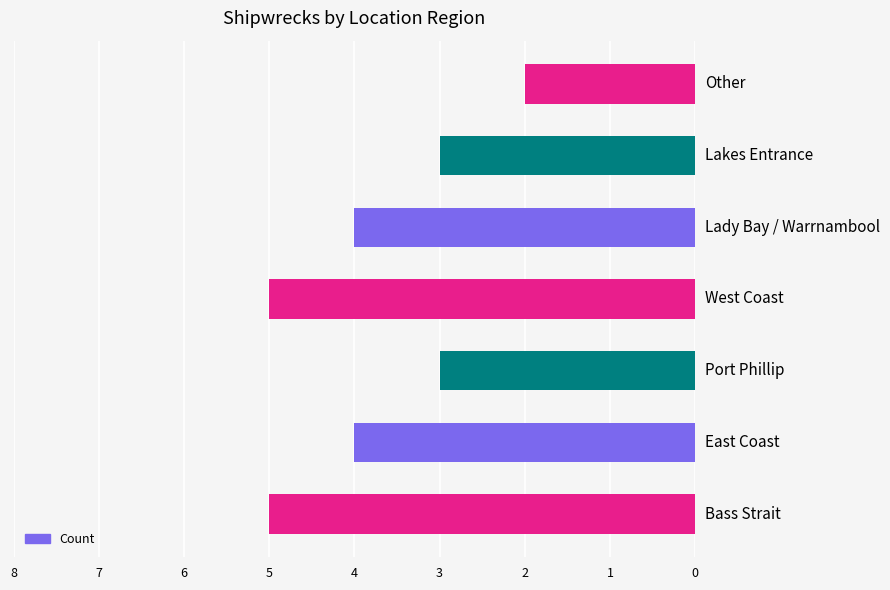

At which category does the chart reach its minimum across all series?

Other